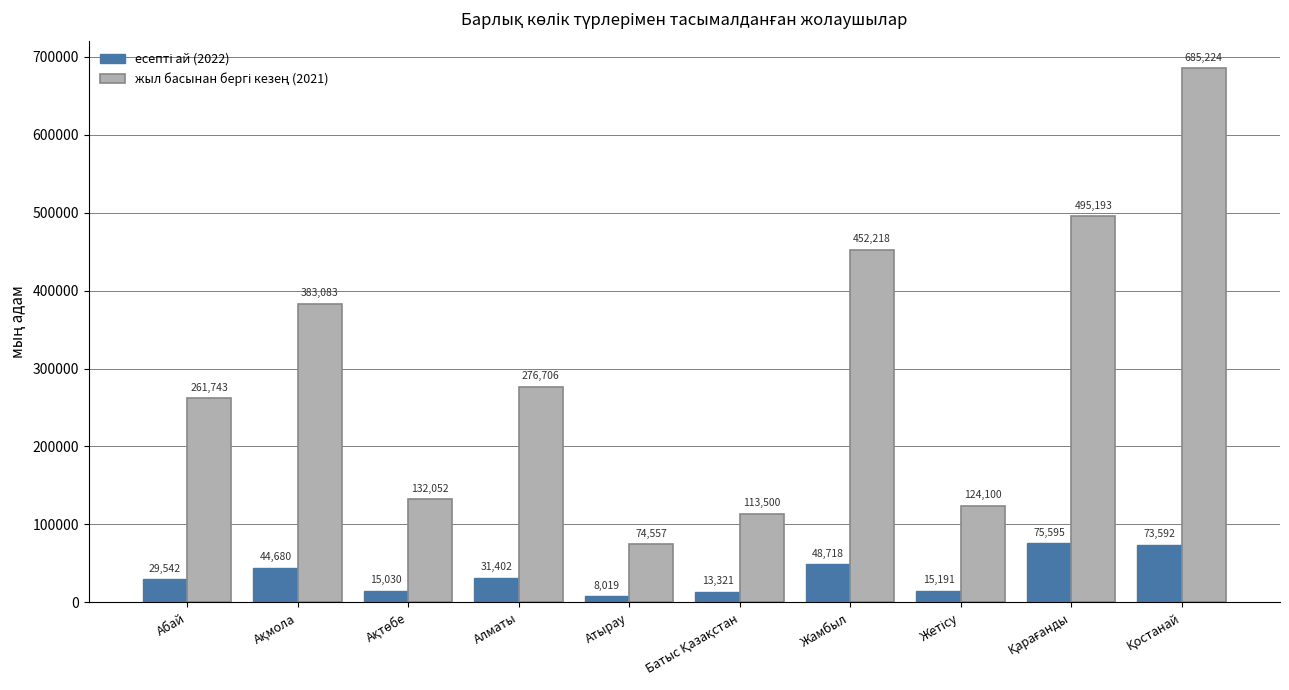

At how many categories does at least one series exceed 132854?

6